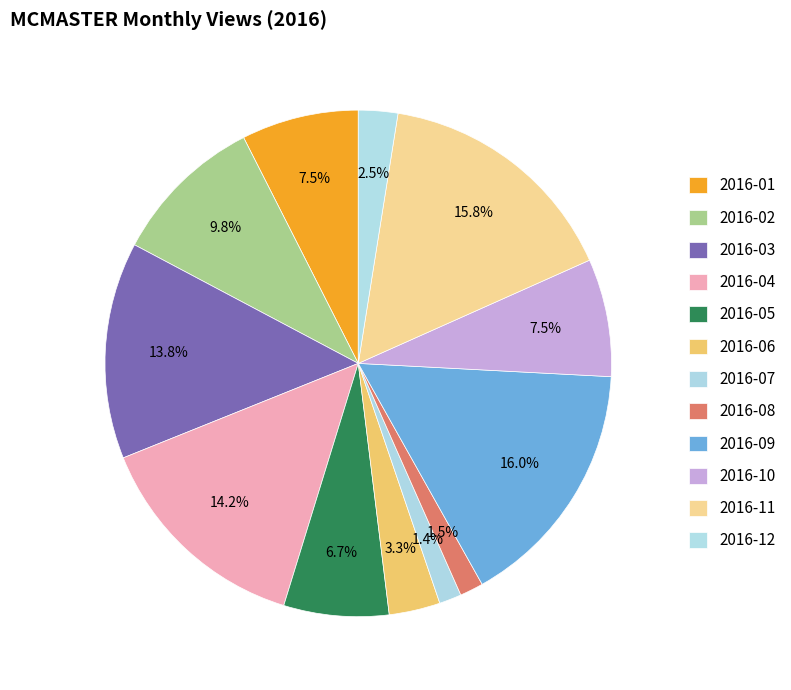

How many segments does this pie chart have?

12